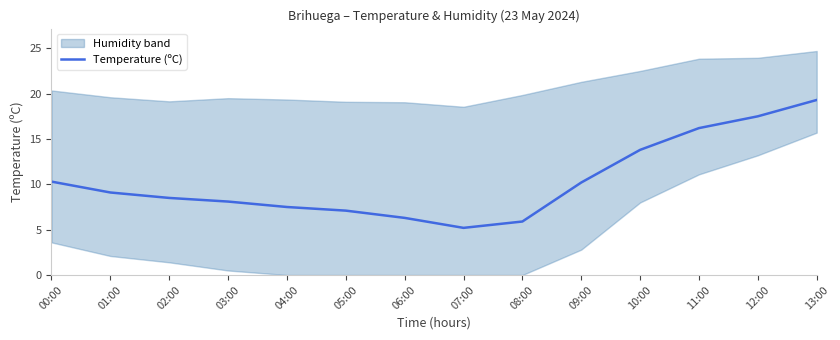

True or false: the data shows 10.3 at 00:00.

True